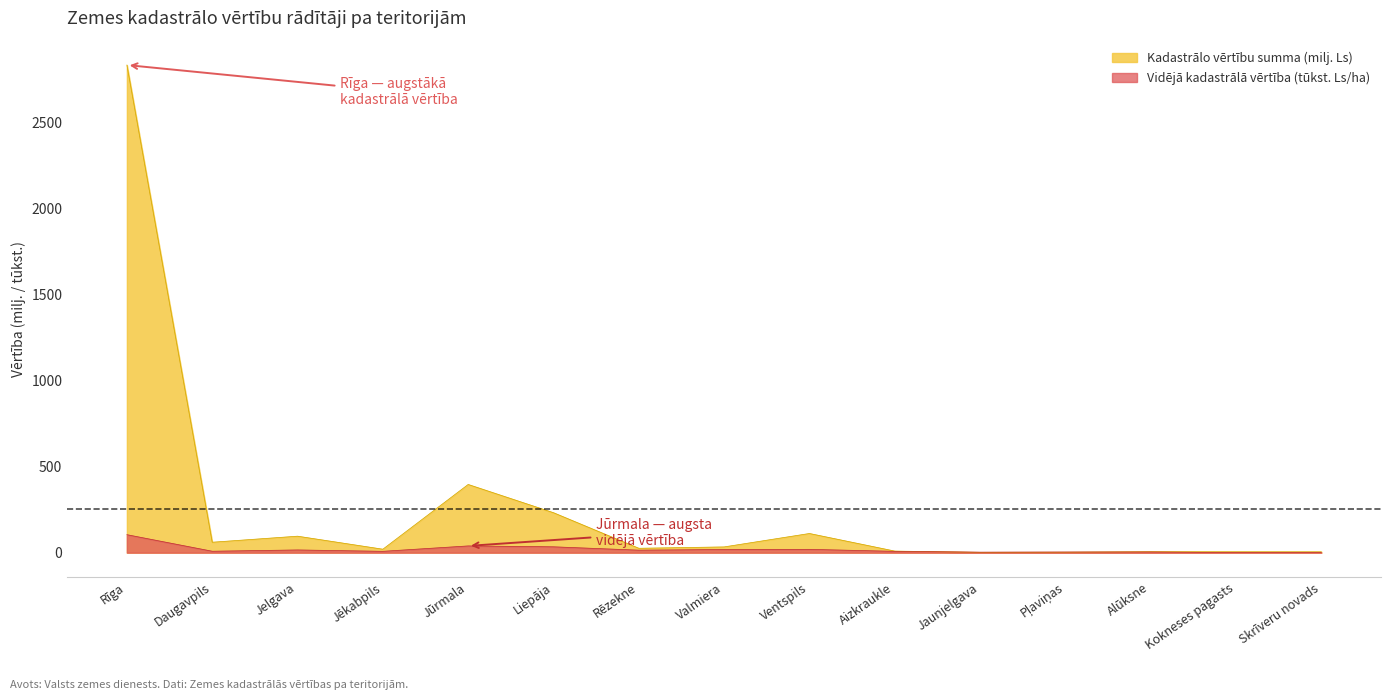

Reading left to right, transcribe all the data shown in this chart.

Zemes vienību kadastrālo vērtību summa: 2836.8	60.8	95.9	20.2	396.8	232.5	25.6	33.5	111.6	9.3	1.8	2.7	5.8	5.3	5.2
Zemes vidējā kadastrālā vērtība, Ls/ha: 104.6	8.4	15.9	7.9	39.3	34.1	14.6	18.5	19.4	7.8	3.0	3.8	4.0	0.3	0.5